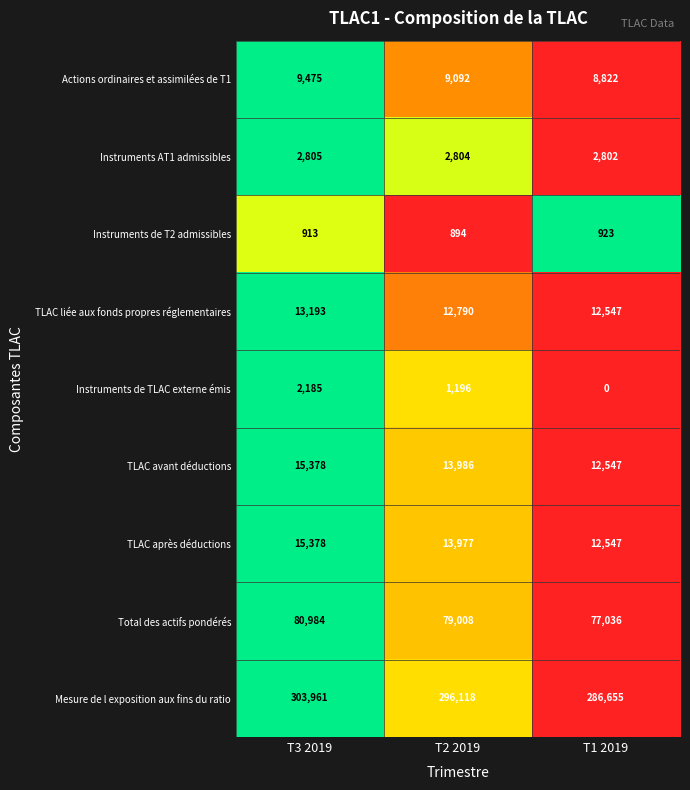

Rank the series at T2 2019 from highest to lowest value.

Mesure de l exposition aux fins du ratio, Total des actifs pondérés, TLAC avant déductions, TLAC après déductions, TLAC liée aux fonds propres réglementaires, Actions ordinaires et assimilées de T1, Instruments AT1 admissibles, Instruments de TLAC externe émis, Instruments de T2 admissibles